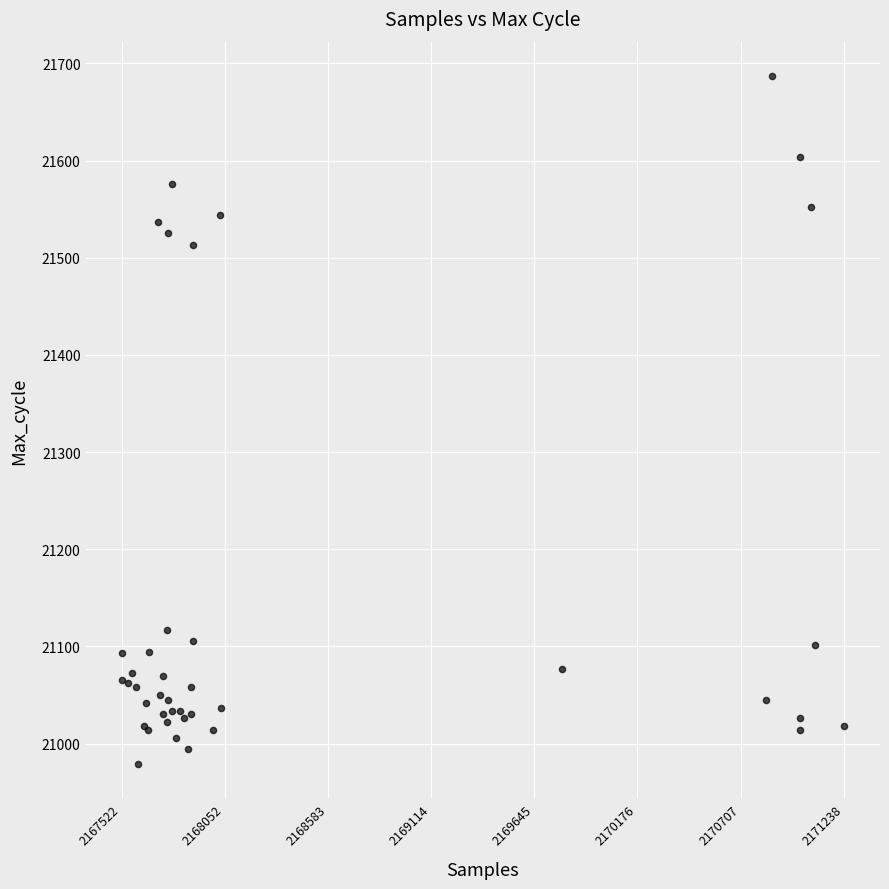

What Y value in the scatter plot is closest to 21333?

21513